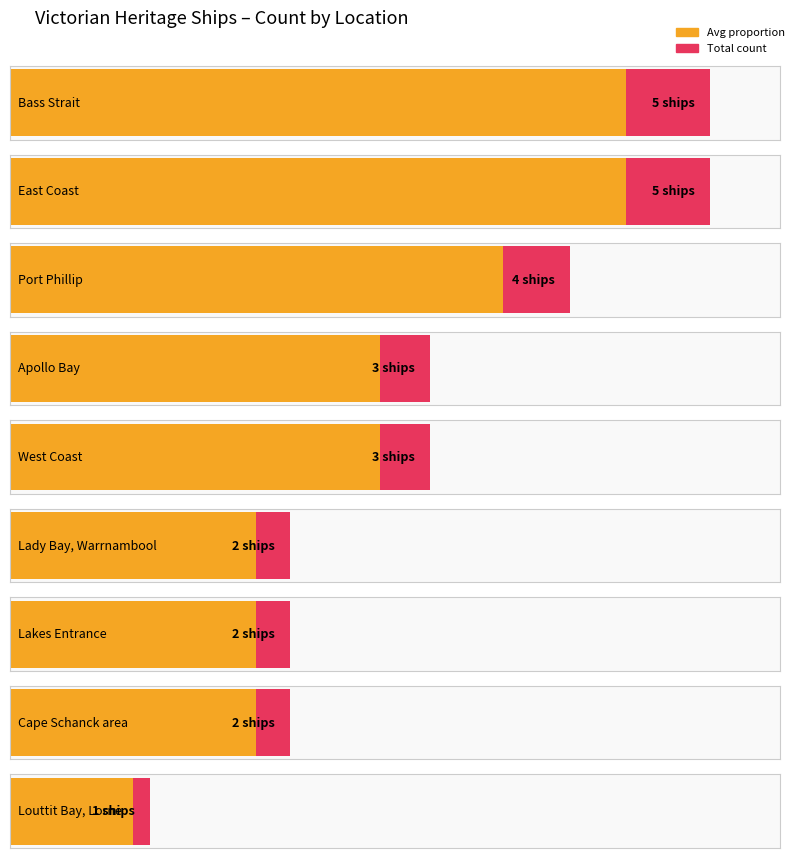

The value at East Coast is 2. True or false?

False